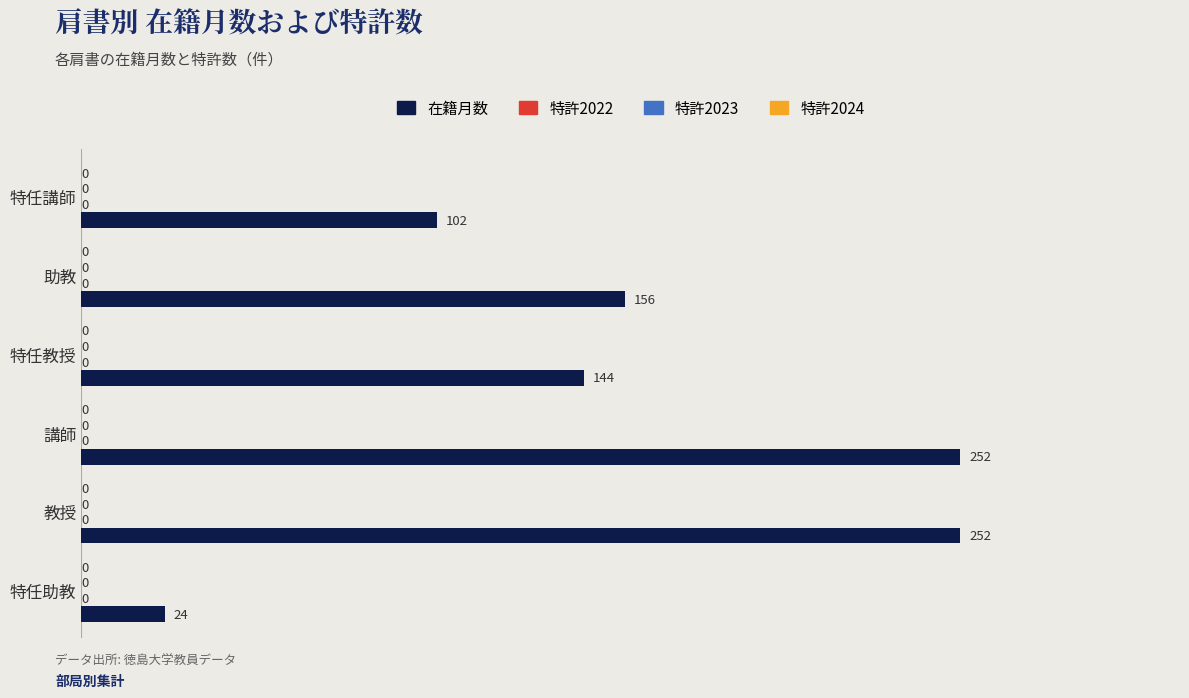

Does the chart contain any negative values?

No